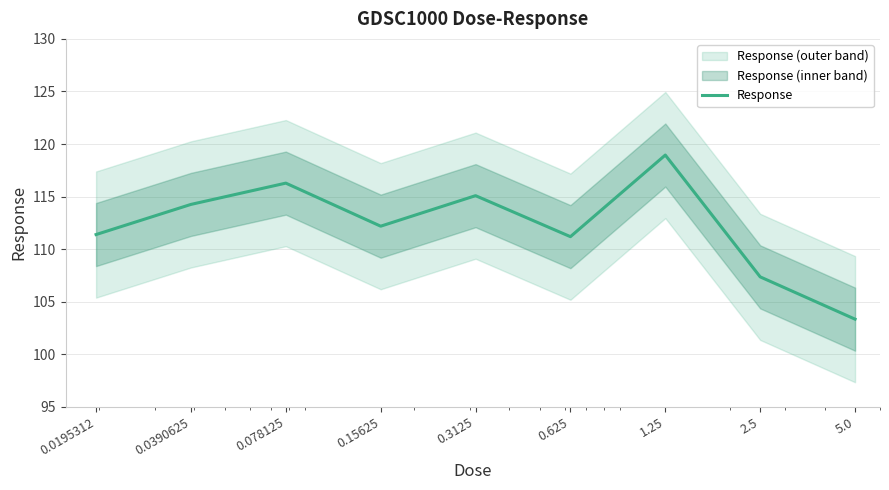

At which category does the data reach its first local peak?

0.078125